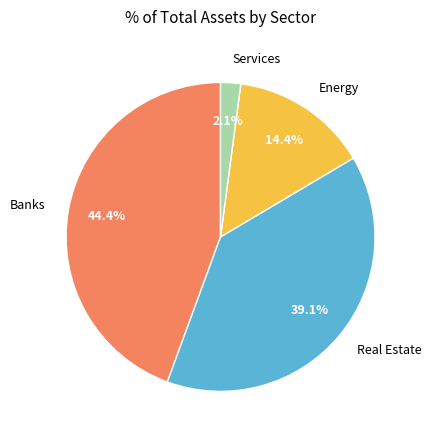

Between Energy and Services, which is larger?

Energy